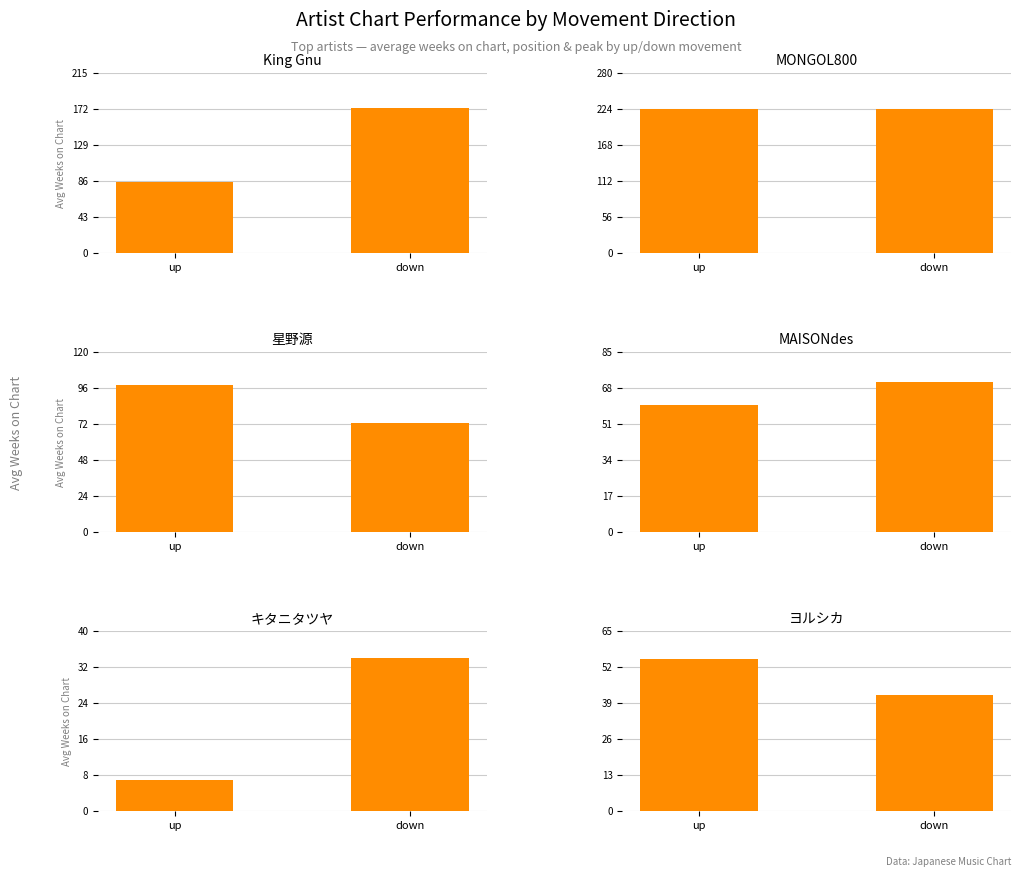

What is the total value across all series at down?

617